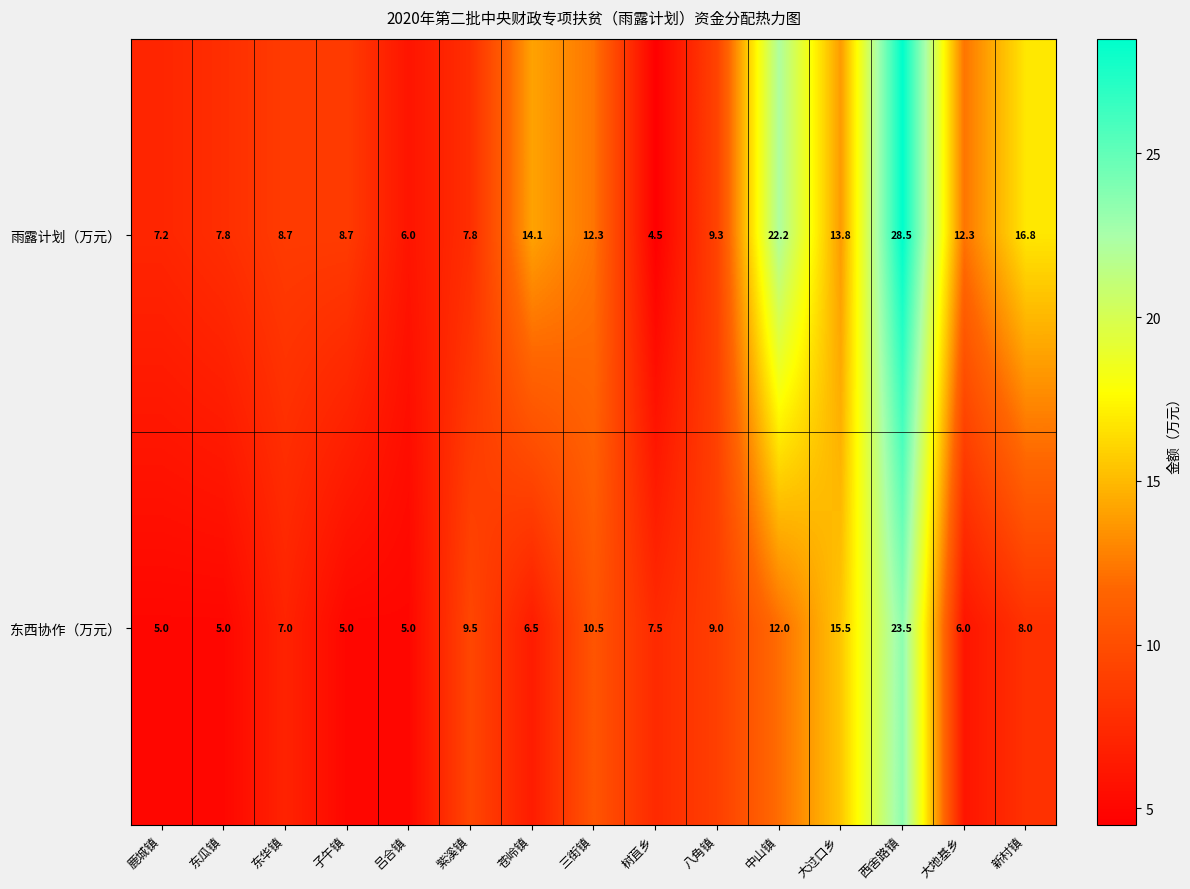

The value of 东西协作（万元） at 新村镇 is 2.1. True or false?

False